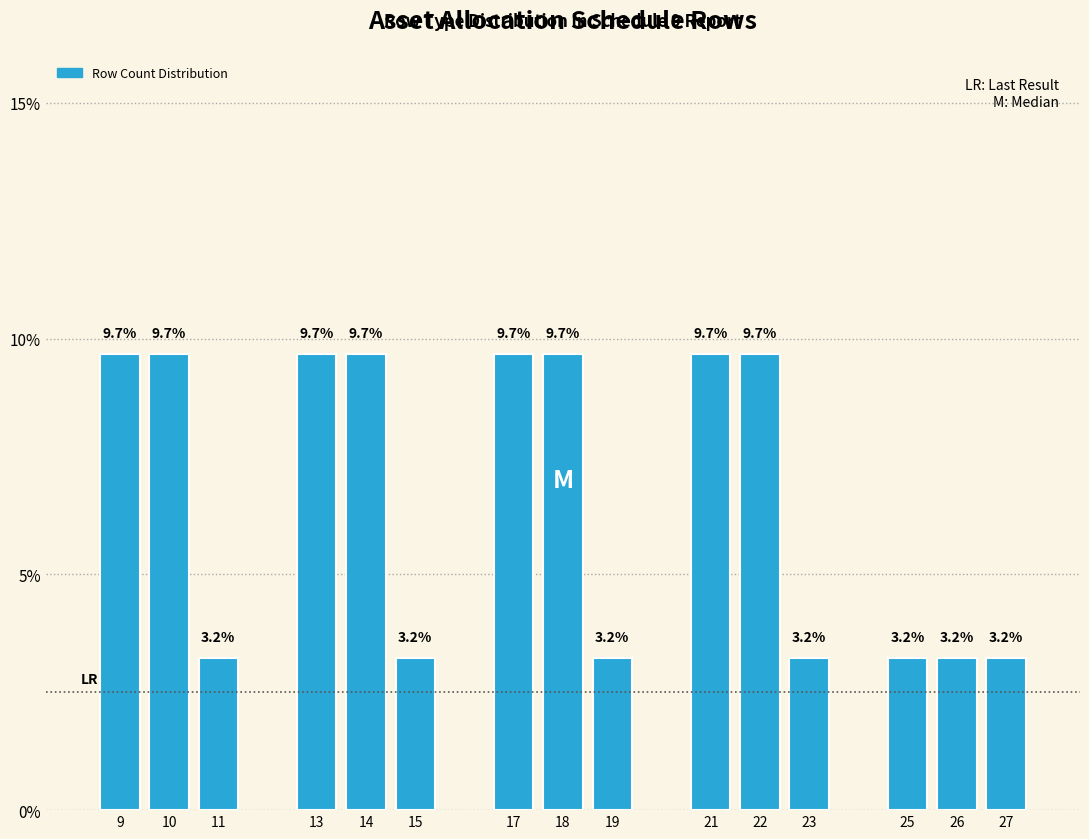

Reading right to left, transcribe all the data shown in this chart.

3.2	3.2	3.2	3.2	9.7	9.7	3.2	9.7	9.7	3.2	9.7	9.7	3.2	9.7	9.7